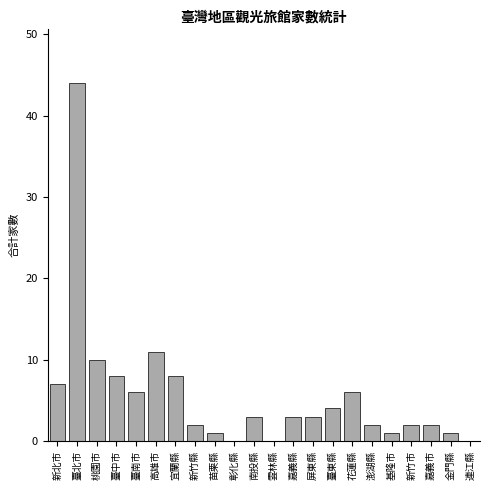

Reading right to left, extract all data points from this chart.

連江縣=0	金門縣=1	嘉義市=2	新竹市=2	基隆市=1	澎湖縣=2	花蓮縣=6	臺東縣=4	屏東縣=3	嘉義縣=3	雲林縣=0	南投縣=3	彰化縣=0	苗栗縣=1	新竹縣=2	宜蘭縣=8	高雄市=11	臺南市=6	臺中市=8	桃園市=10	臺北市=44	新北市=7